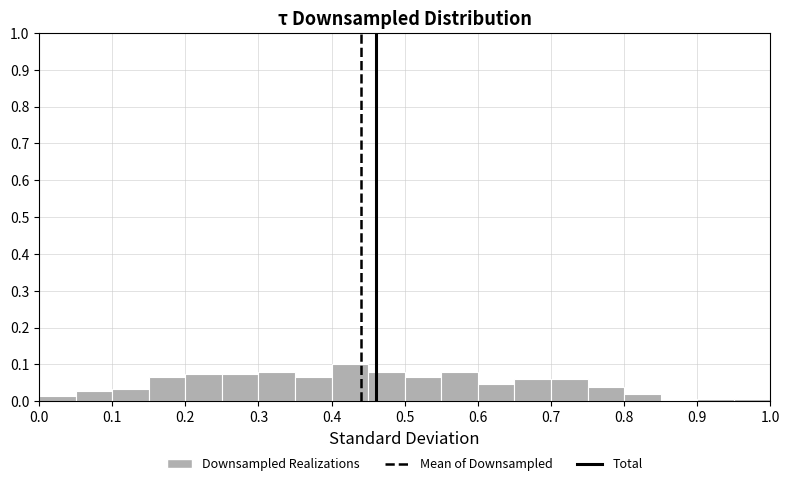

Reading left to right, list every bar in this chart as the range it spans on the x-axis followed by its height. The values are not printed on the chart, so give them approximately, as read against the axis.

0.00 to 0.05: 0.01
0.05 to 0.10: 0.03
0.10 to 0.15: 0.03
0.15 to 0.20: 0.07
0.20 to 0.25: 0.07
0.25 to 0.30: 0.07
0.30 to 0.35: 0.08
0.35 to 0.40: 0.07
0.40 to 0.45: 0.10
0.45 to 0.50: 0.08
0.50 to 0.55: 0.07
0.55 to 0.60: 0.08
0.60 to 0.65: 0.05
0.65 to 0.70: 0.06
0.70 to 0.75: 0.06
0.75 to 0.80: 0.04
0.80 to 0.85: 0.02
0.85 to 0.90: 0
0.90 to 0.95: under 0.01
0.95 to 1.00: under 0.01